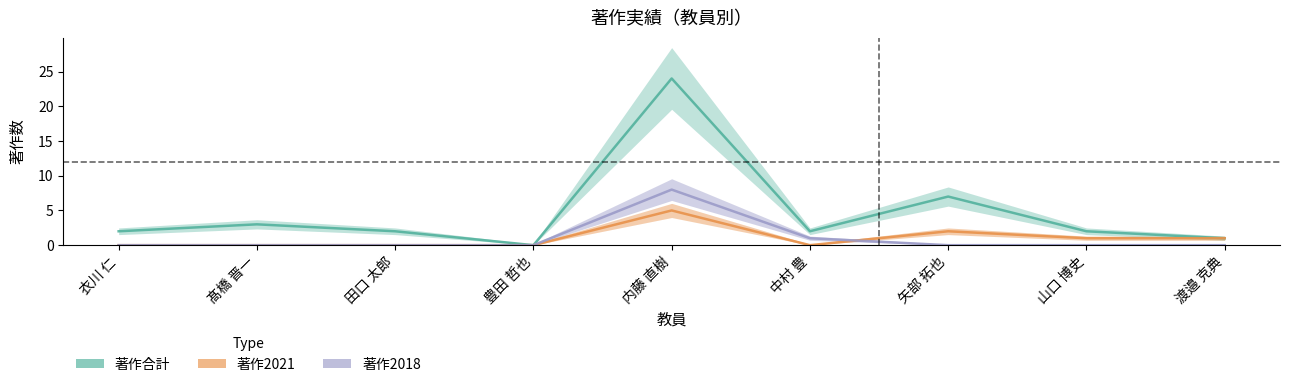

The 著作2021 series shows -3 at 豊田 哲也. True or false?

False